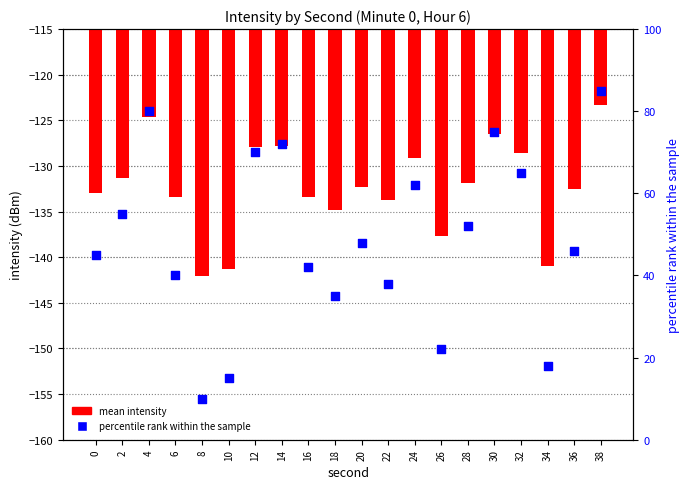

Is the value of mean intensity at 12 greater than the value of percentile rank within the sample at 30?

No